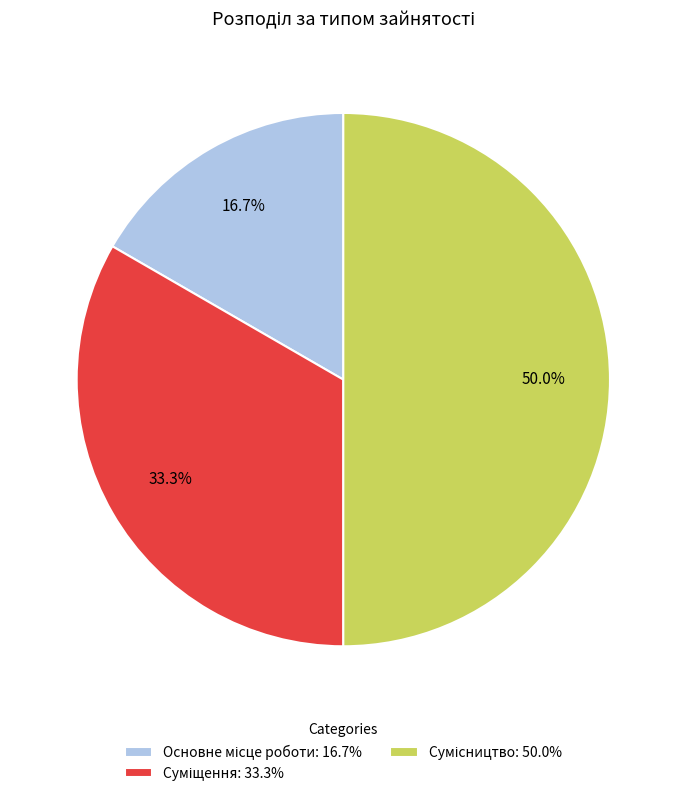

Is there a majority slice in this chart?

No